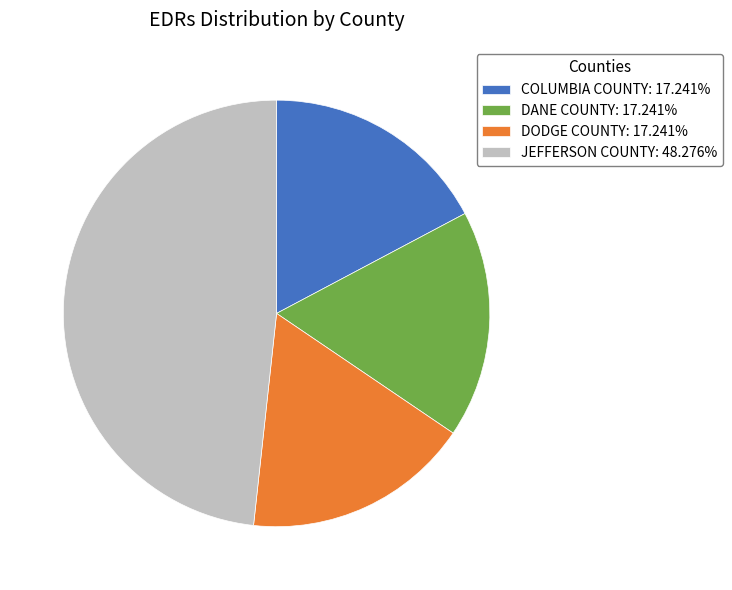

Count the number of slices in the pie.

4